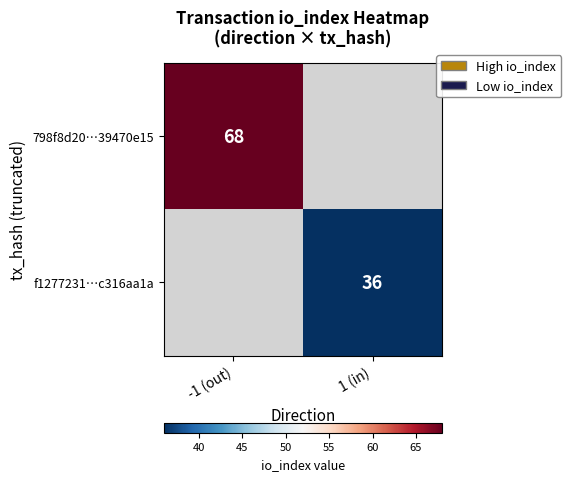

True or false: 798f8d20…39470e15 has a value of 93 at -1 (out).

False